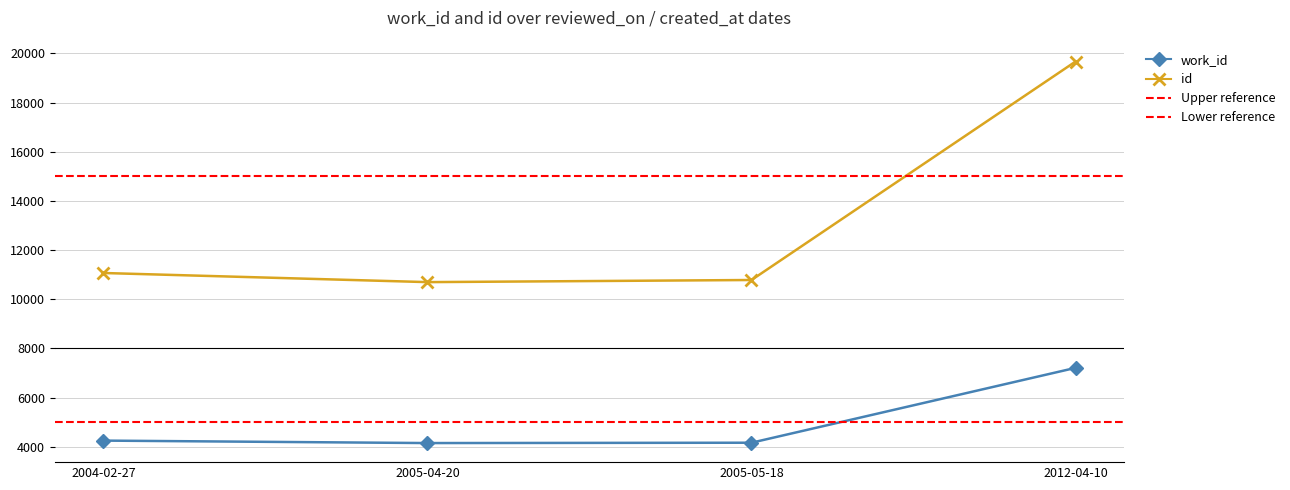

True or false: work_id and id intersect in this chart.

False